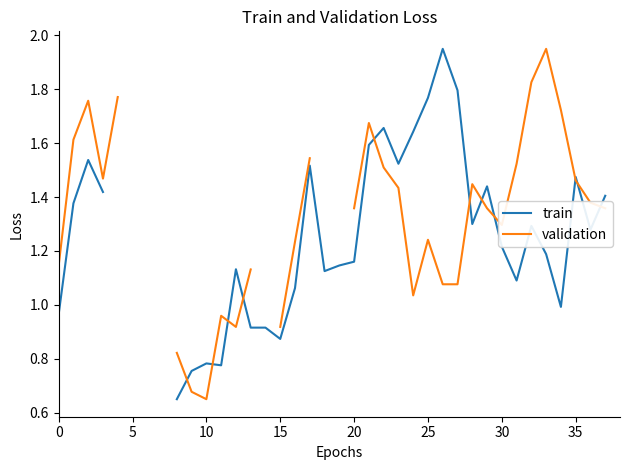

How many lines are shown in the chart?

2